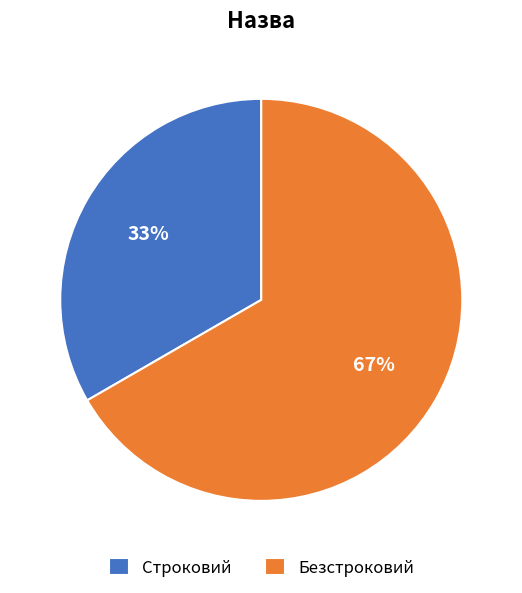

How many slices are in this pie chart?

2